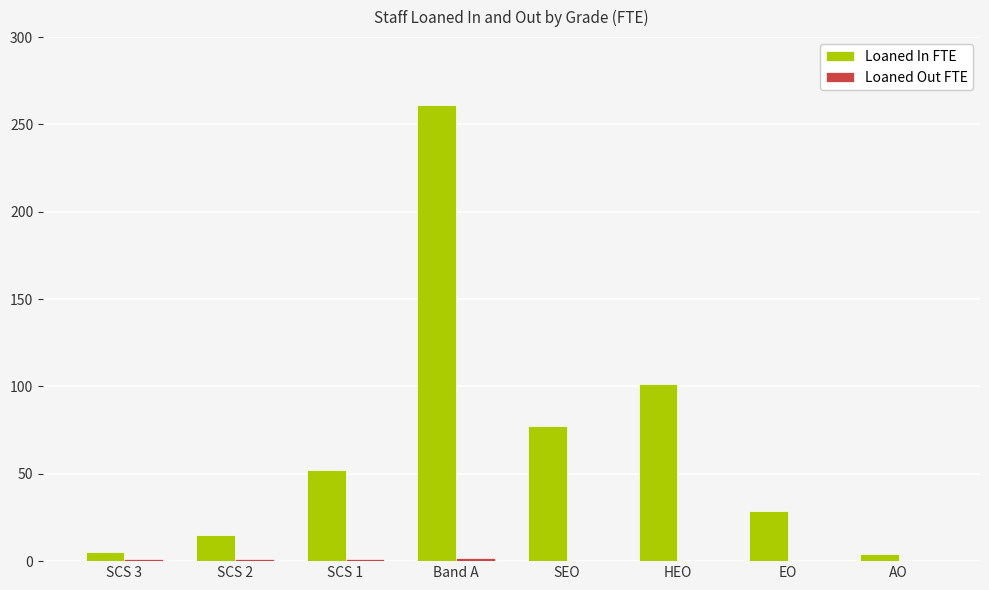

Which series has the largest total across all categories?

Loaned In FTE